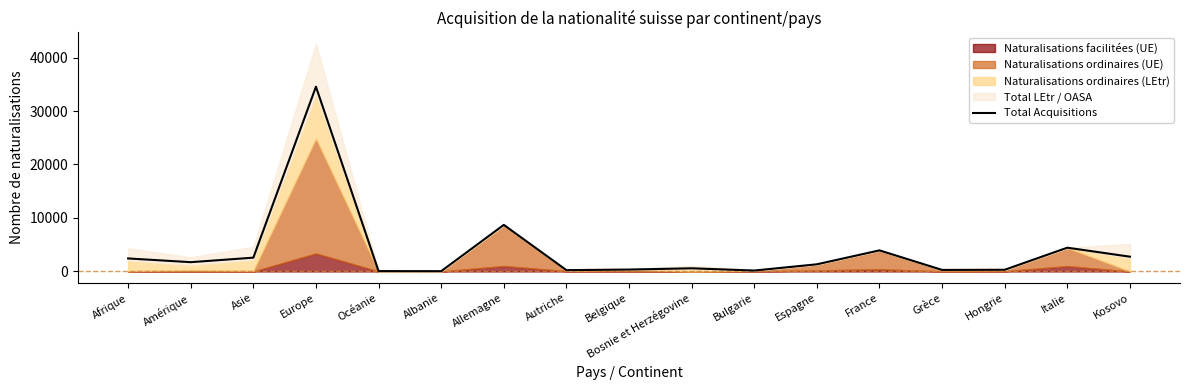

What is the label of the 7th point from the right?

Bulgarie